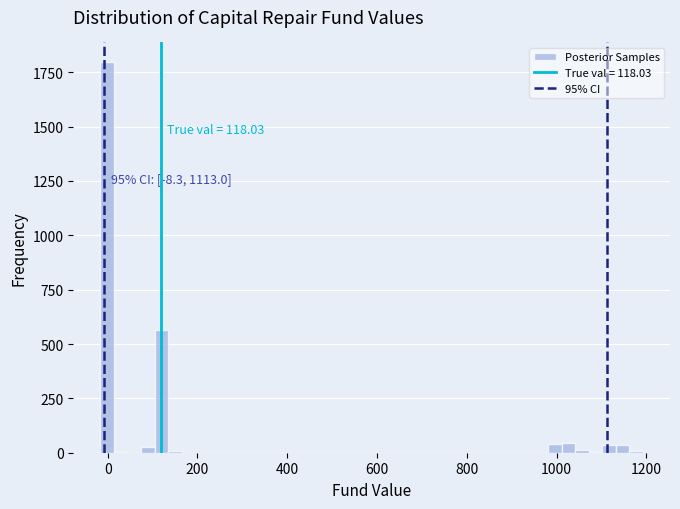

Read against the x-axis, roughly where is the centre of the tallest bar?

0